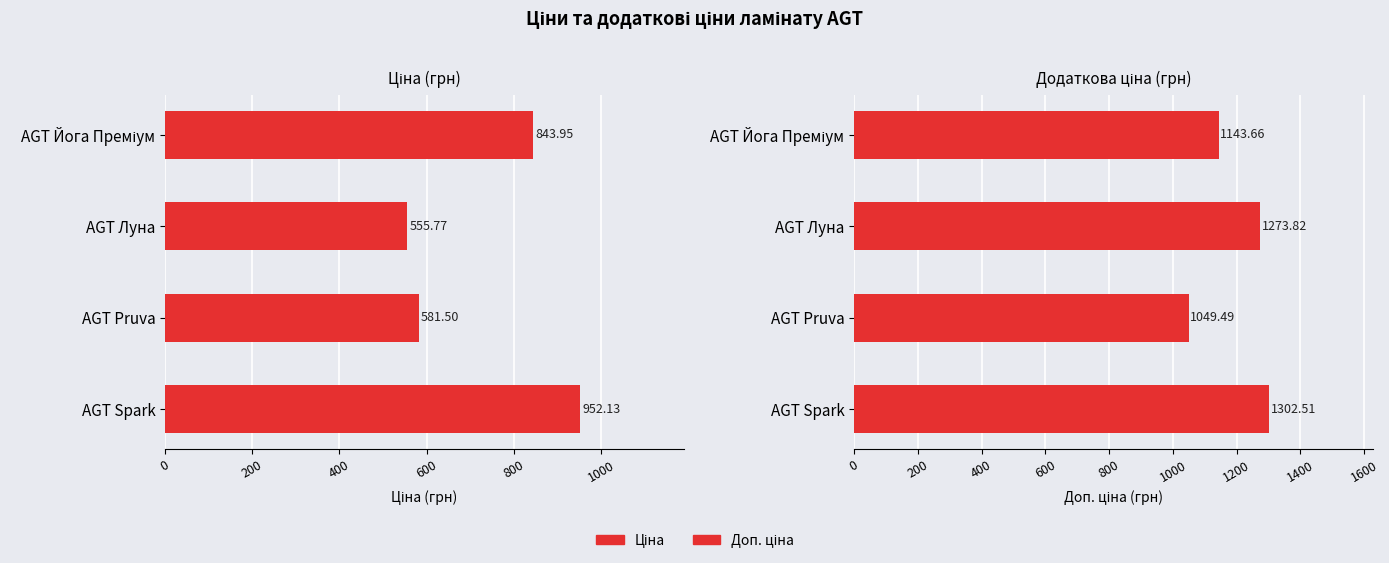

Reading left to right, transcribe all the data shown in this chart.

Ціна: 844.0	555.8	581.5	952.1
Доп. ціна: 1143.7	1273.8	1049.5	1302.5